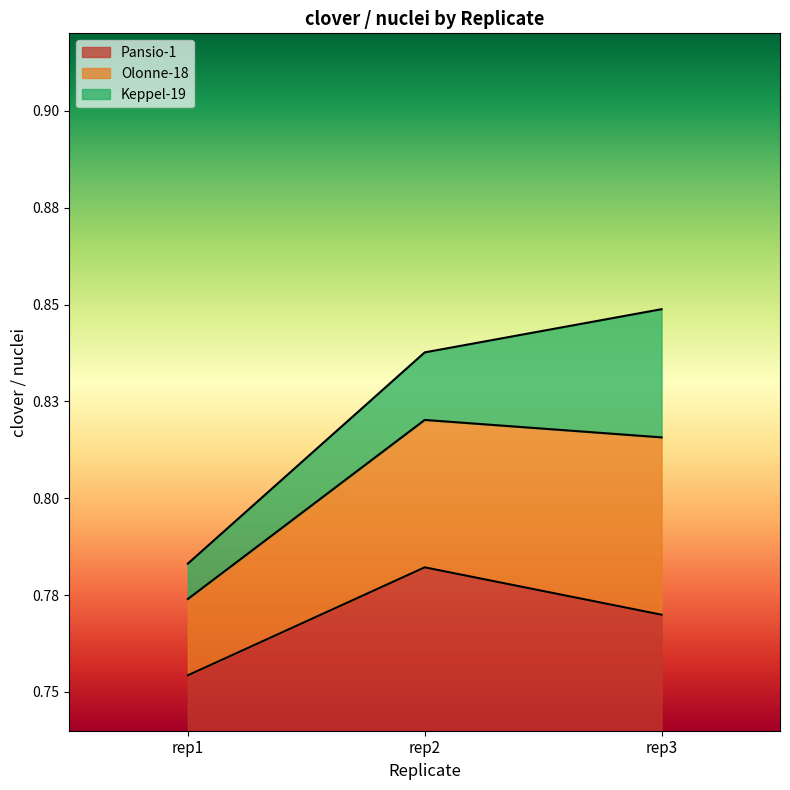

The value of Olonne-18 at rep2 is 0.8. True or false?

True